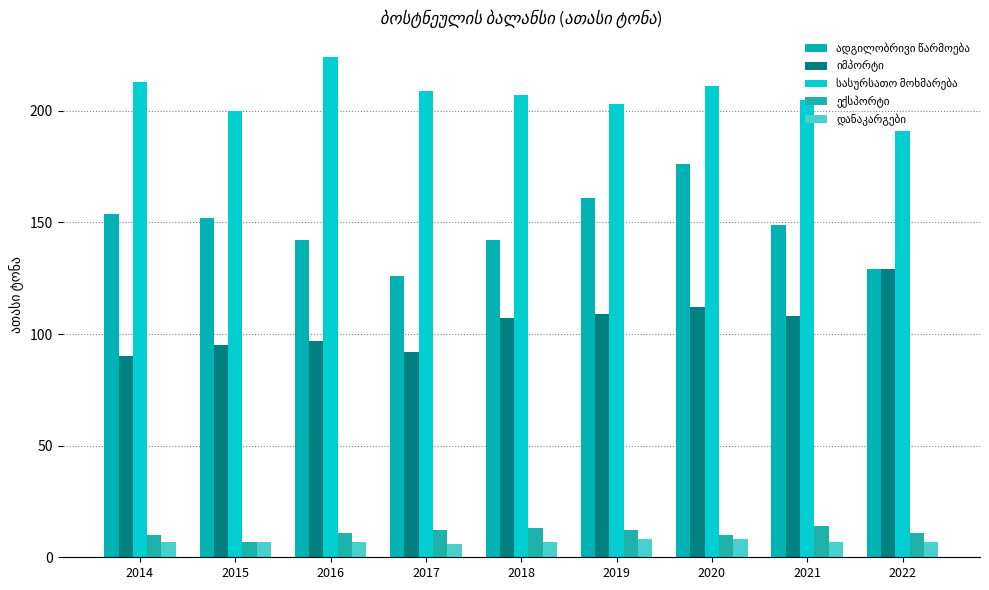

How many data points does each series have?

9